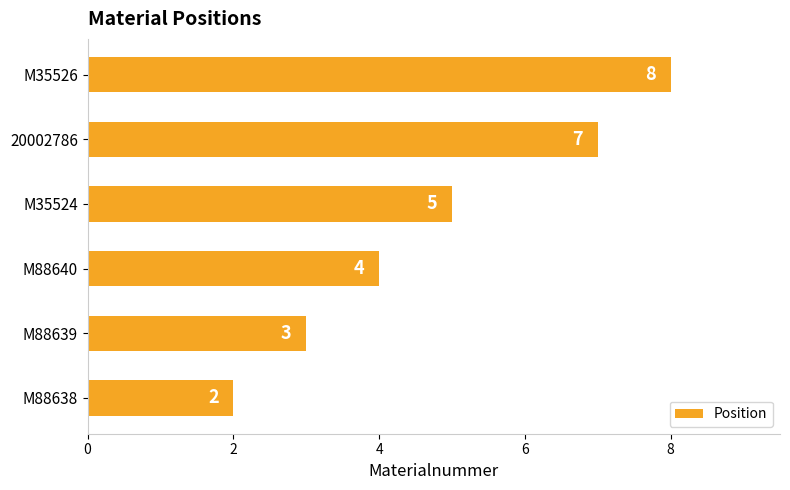

Count the values in the range 3 to 7.

4